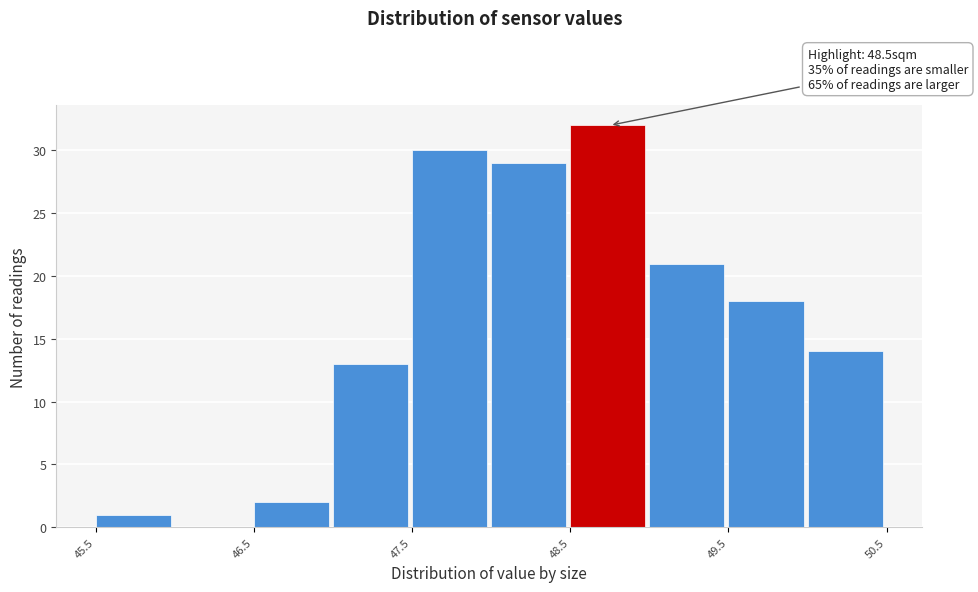

Over which range of the x-axis is the bar tallest?

48.5 to 49.0